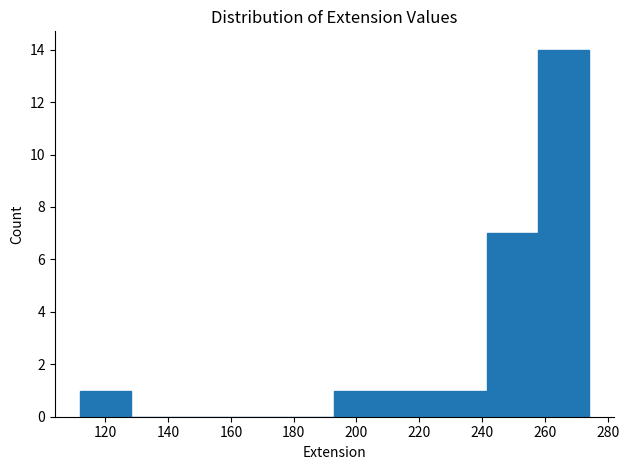

What is the height of the bar covering 209.2 to 225.4 on the x-axis? Neither the bar edges nor the heights are printed on the chart, so give them approximately, as read against the axes.

1